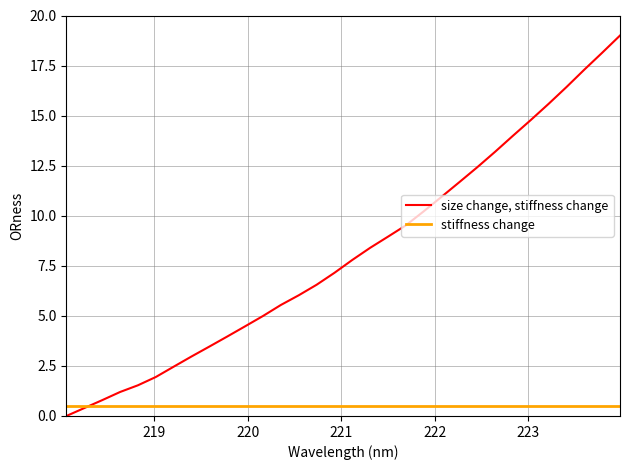

How many lines are shown in the chart?

2